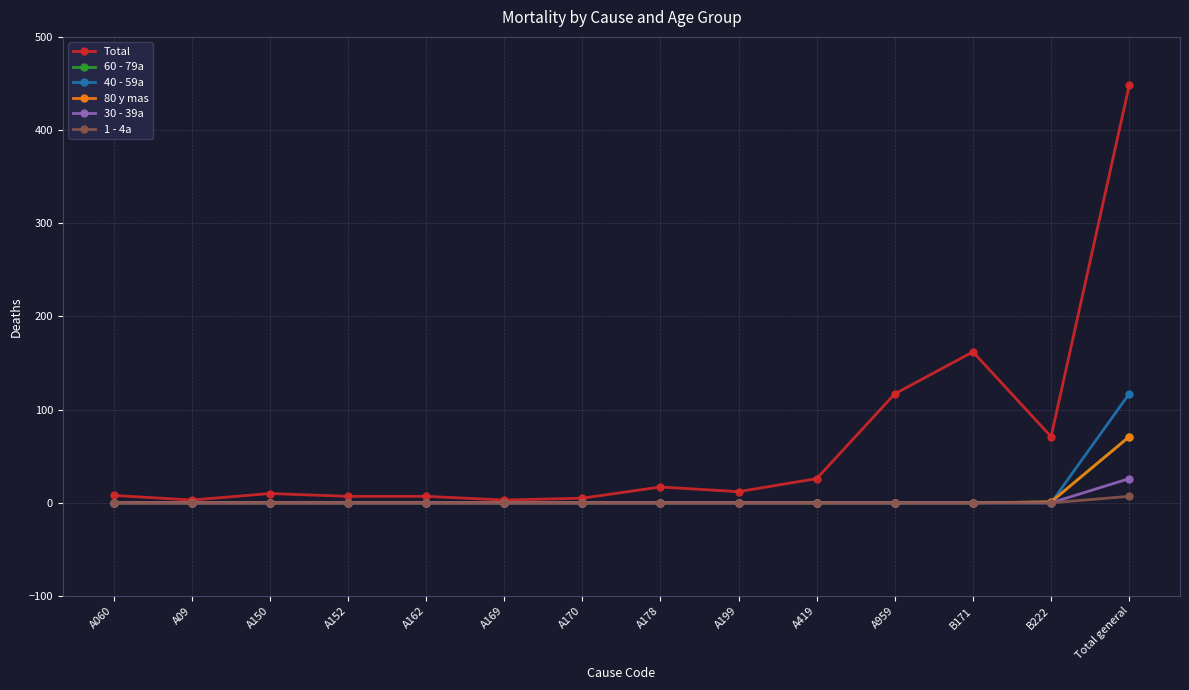

Is this an area chart (filled region under the line)?

No